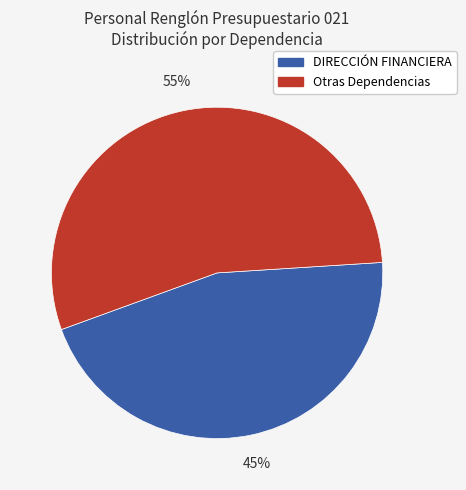

Rank the categories by value from highest to lowest.

Otras Dependencias, DIRECCIÓN FINANCIERA